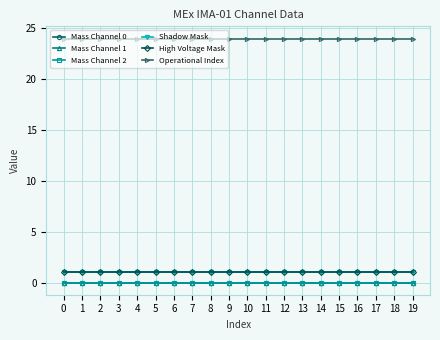

True or false: Mass Channel 0 and Mass Channel 2 intersect in this chart.

False